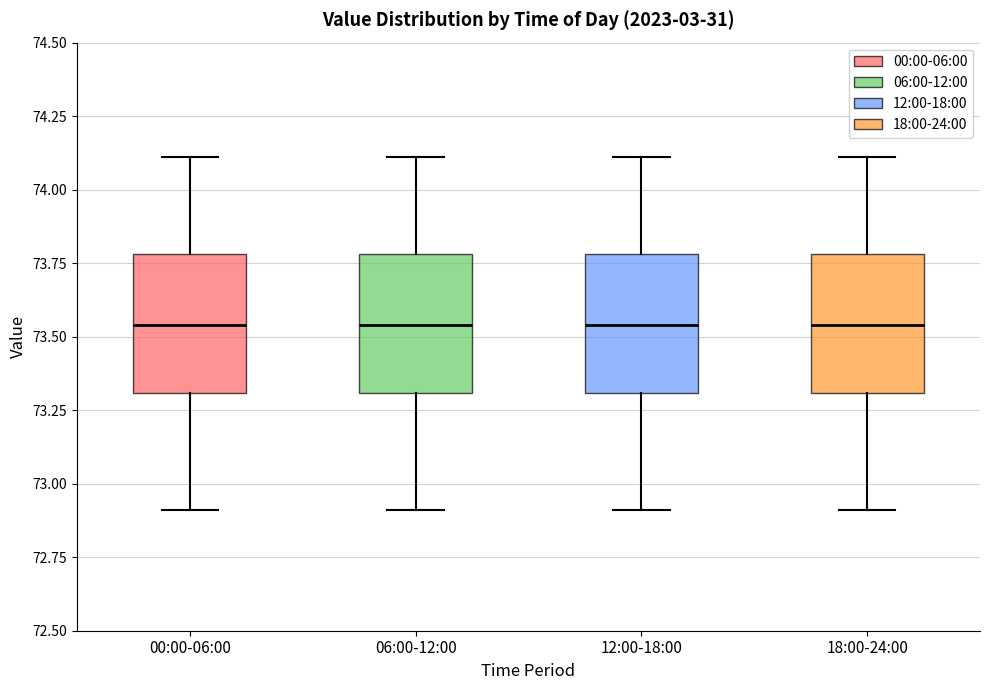

Reading left to right, transcribe this box plot: for each box, give where its median line is, the range the box spans, and where its two whiskers end, as read against the y-axis. The values are not printed on the chart, so give them approximately, as read against the axis.

00:00-06:00: median 73.55, box 73.30 to 73.80, whiskers 72.90 to 74.10
06:00-12:00: median 73.55, box 73.30 to 73.80, whiskers 72.90 to 74.10
12:00-18:00: median 73.55, box 73.30 to 73.80, whiskers 72.90 to 74.10
18:00-24:00: median 73.55, box 73.30 to 73.80, whiskers 72.90 to 74.10